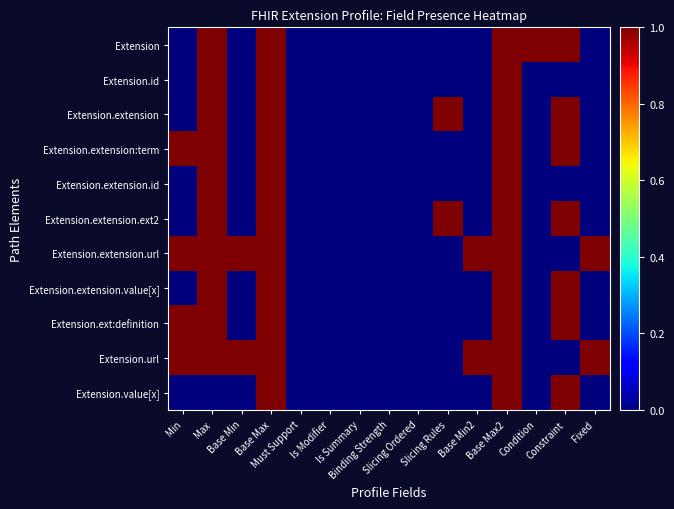

Rank the series by their maximum value, from lowest to highest.

Extension.extension.id, Extension.id, Extension.value[x], Extension.extension:term, Extension.url, Extension.extension.ext2, Extension.extension.value[x], Extension.ext:definition, Extension.extension.url, Extension.extension, Extension